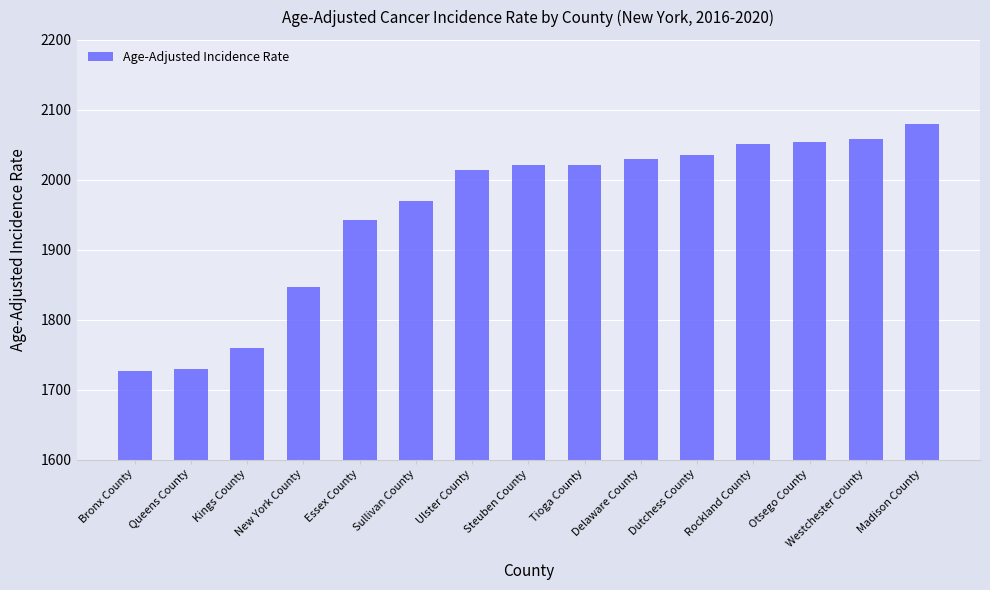

True or false: the data shows 1759.3 at Kings County.

True